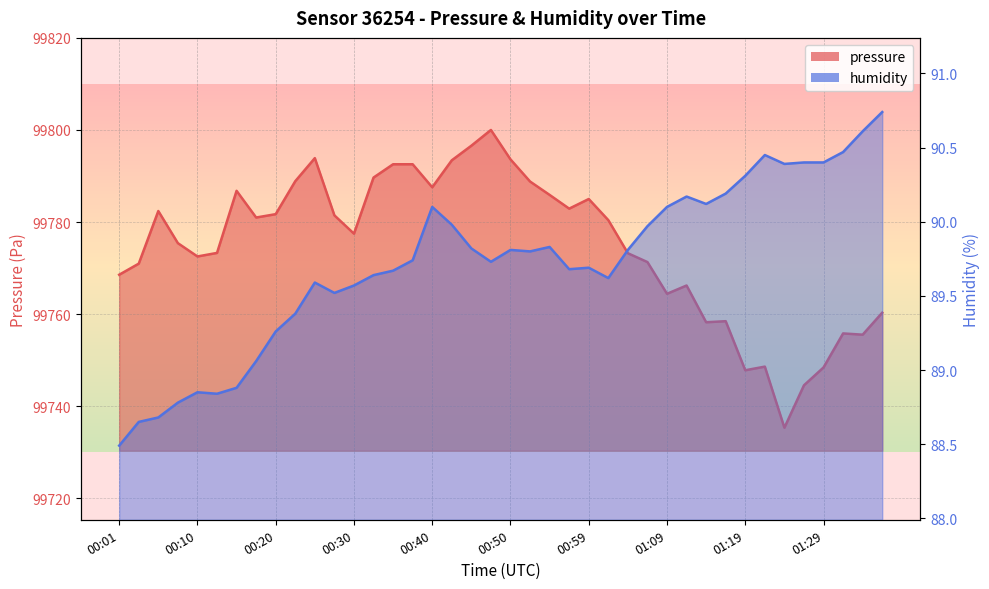

Between 00:45 and 00:59, which series saw the biggest shift?

pressure